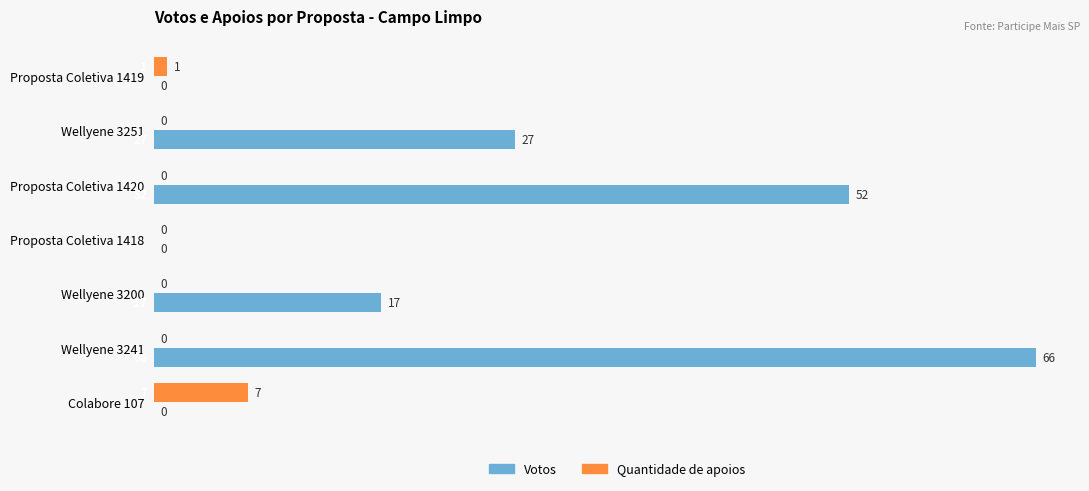

Between Proposta Coletiva 1419 and Proposta Coletiva 1418, which series saw the biggest shift?

Quantidade de apoios